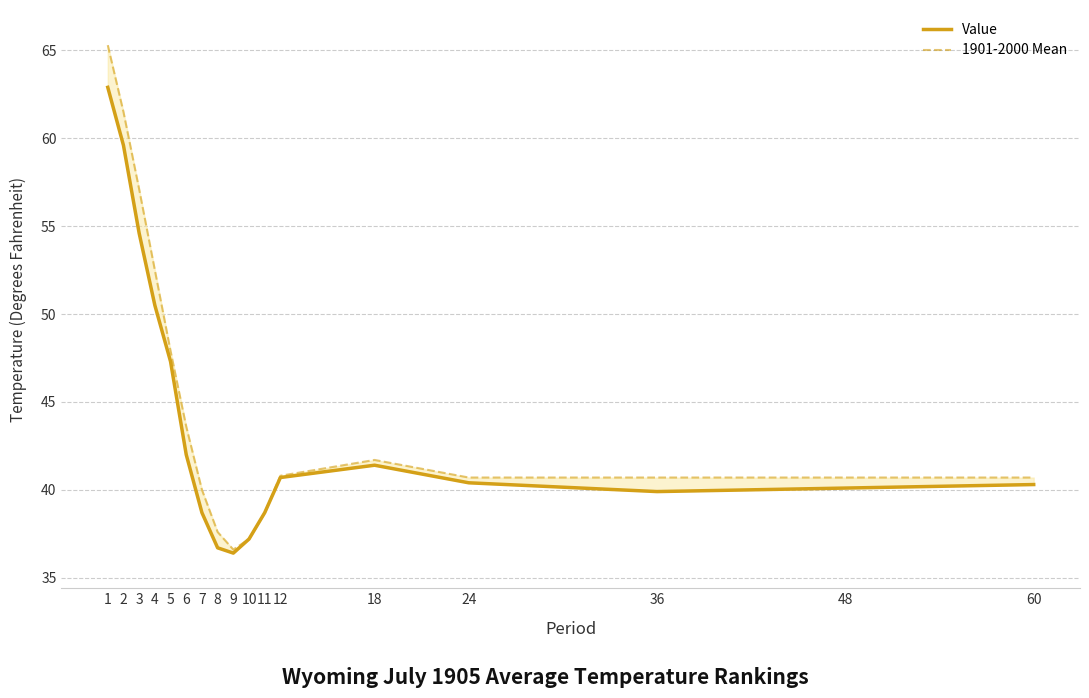

What is the spread (max minus min) of values at 36?

0.8